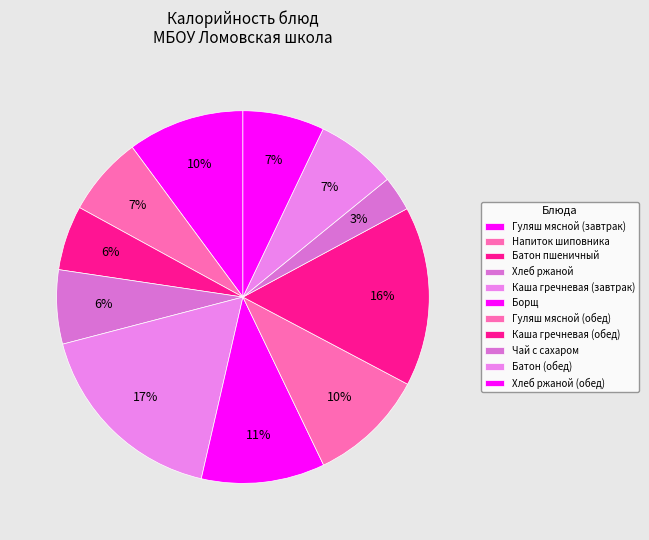

How many segments does this pie chart have?

11